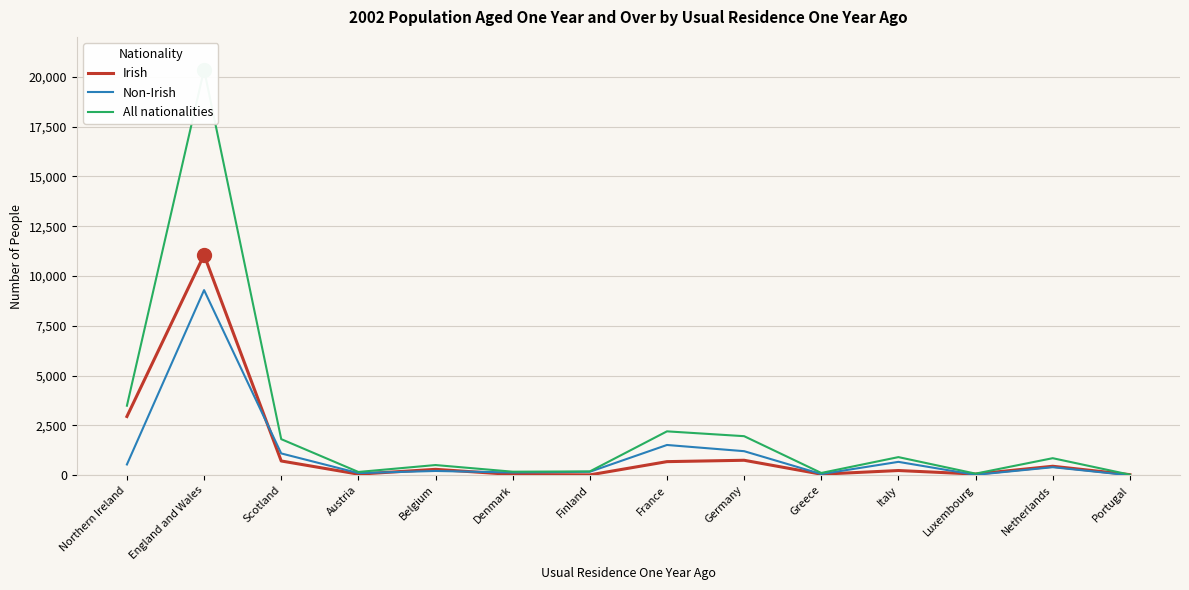

At how many categories does at least one series exceed 11151?

1